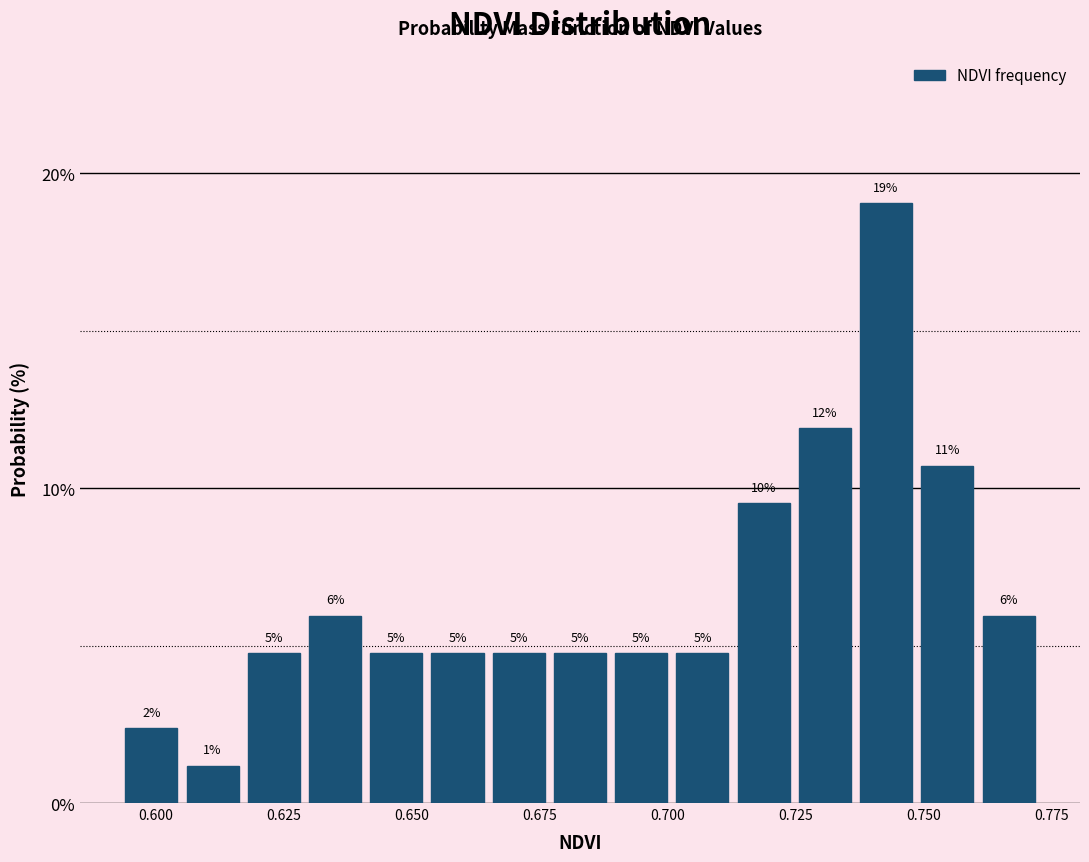

Around what value on the x-axis is the tallest bar? Give the approximate position of its centre, as read against the axis.

0.745